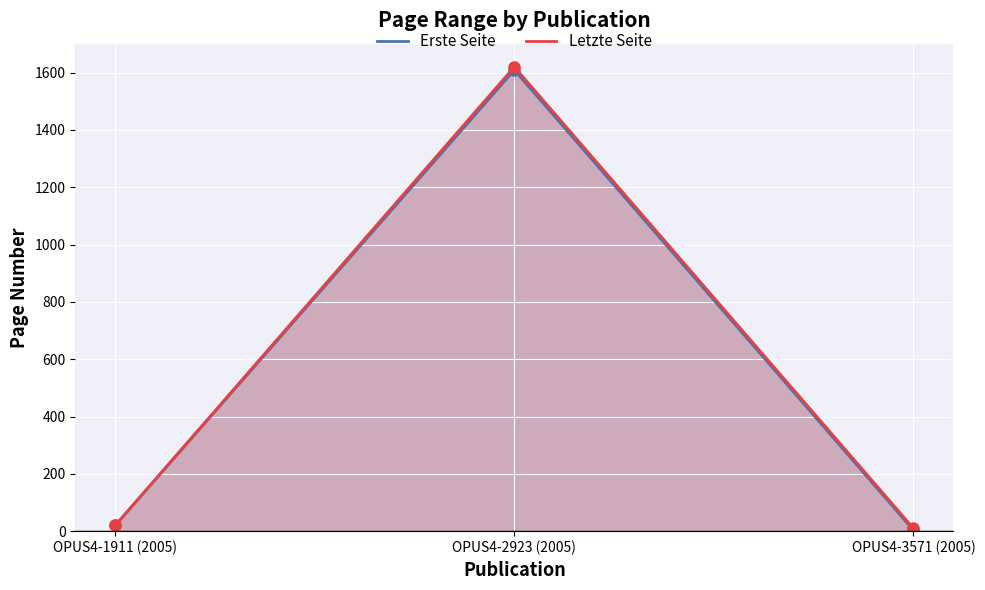

Rank the categories by Letzte Seite value from lowest to highest.

OPUS4-3571 (2005), OPUS4-1911 (2005), OPUS4-2923 (2005)